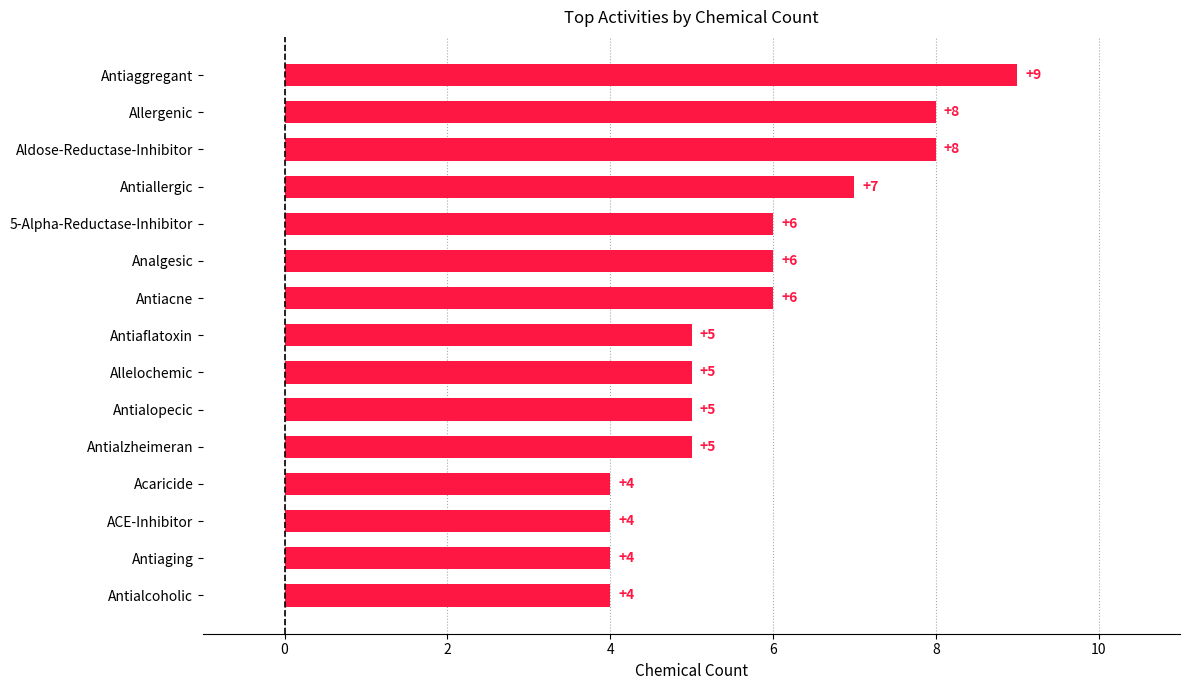

What is the maximum value shown in the chart?

9